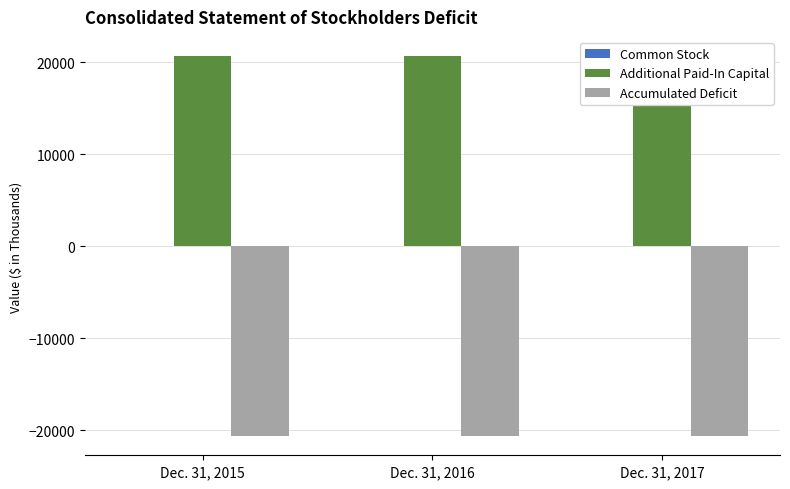

Where is Common Stock nearest to the value 3?

Dec. 31, 2015